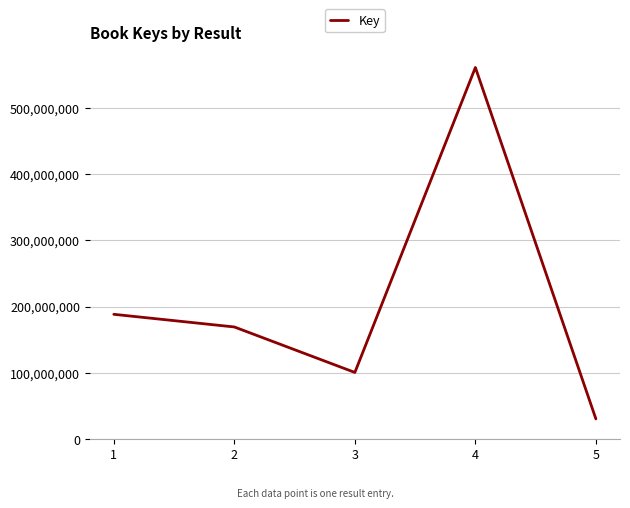

At which category does the chart reach its peak across all series?

4